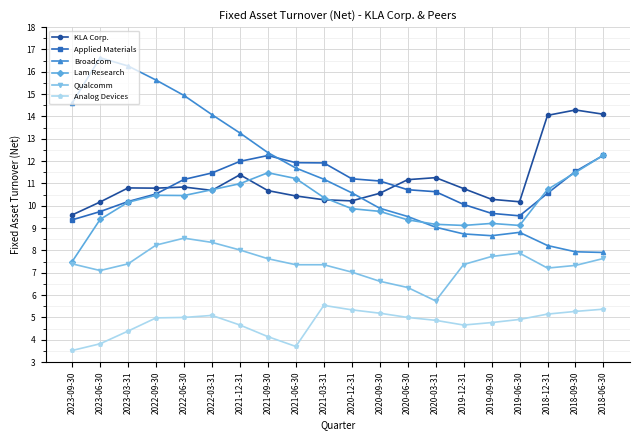

True or false: Applied Materials has more than 0 points higher than both neighbors.

True